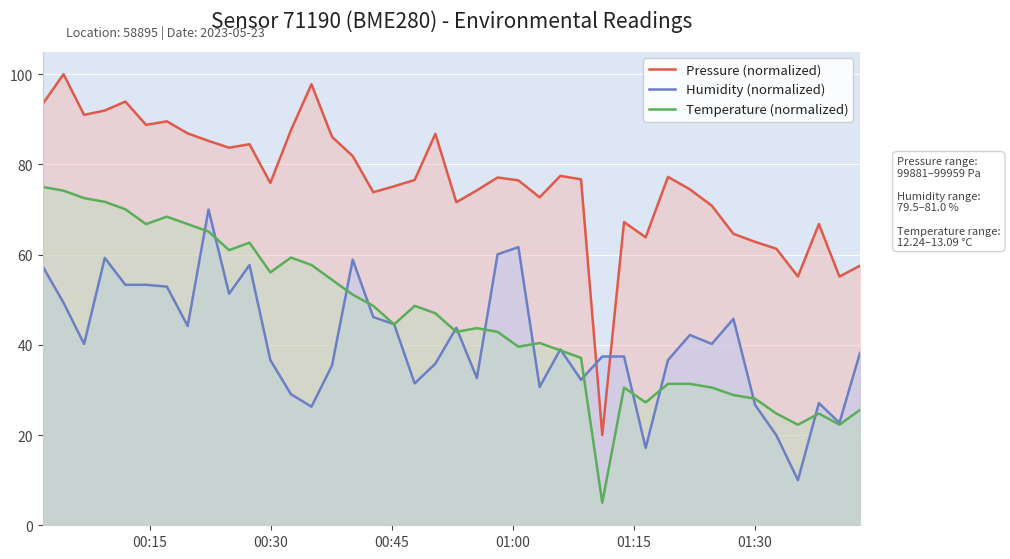

What is the difference between the maximum and minimum values in the Temperature (normalized) series?

70.0